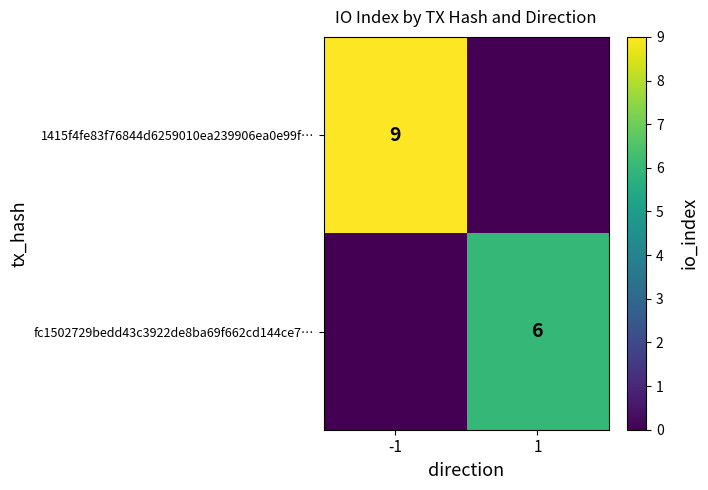

At which category is the sum across all series the highest?

-1